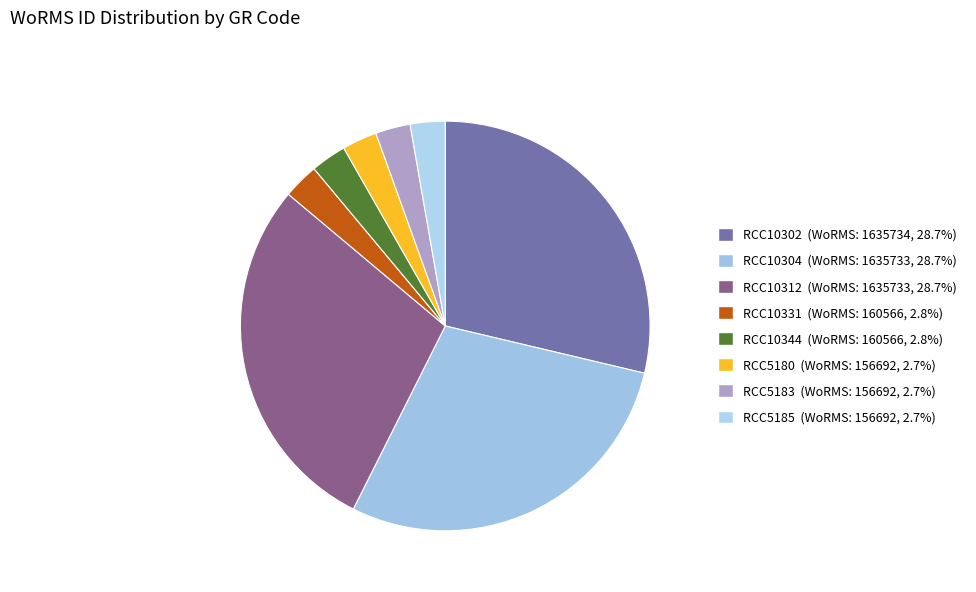

Count the number of slices in the pie.

8